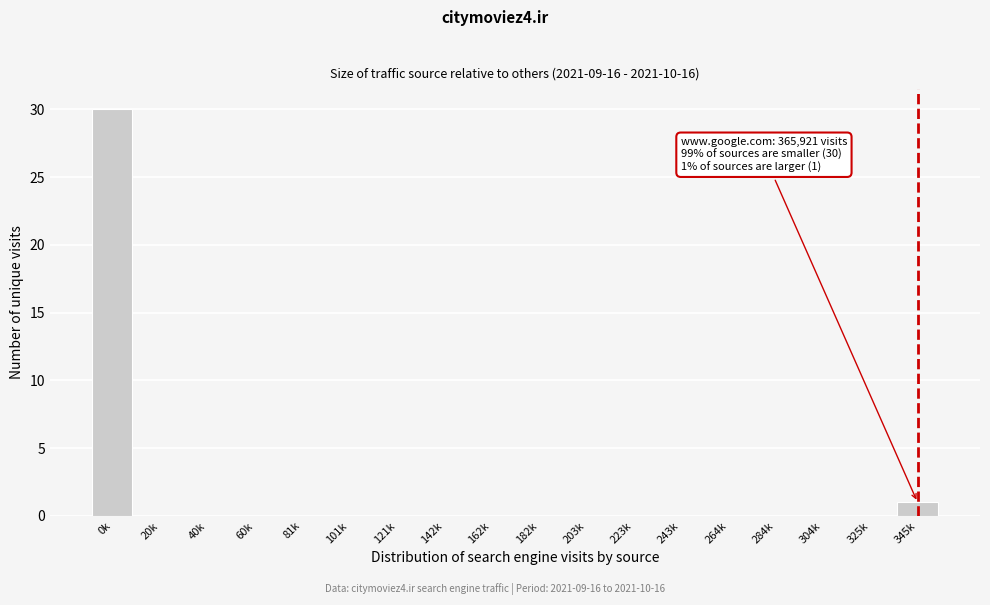

Reading left to right, transcribe all the data shown in this chart.

0k=30	20k=0	40k=0	60k=0	81k=0	101k=0	121k=0	142k=0	162k=0	182k=0	203k=0	223k=0	243k=0	264k=0	284k=0	304k=0	325k=0	345k=1